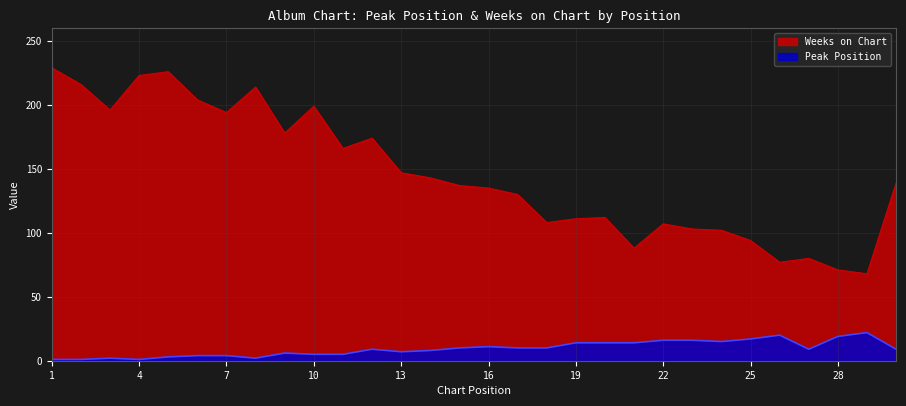

What is the approximate value of Weeks on Chart at 24, to the nearest 10?

100